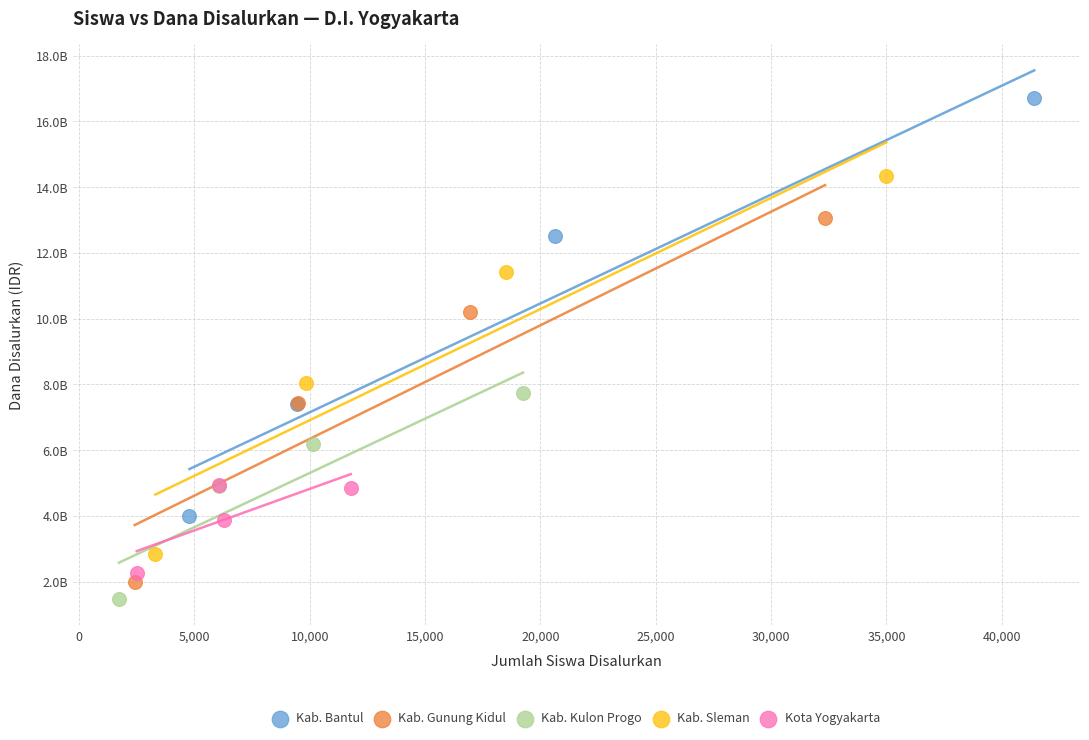

Which series has the largest Y range (max minus min)?

Kab. Bantul